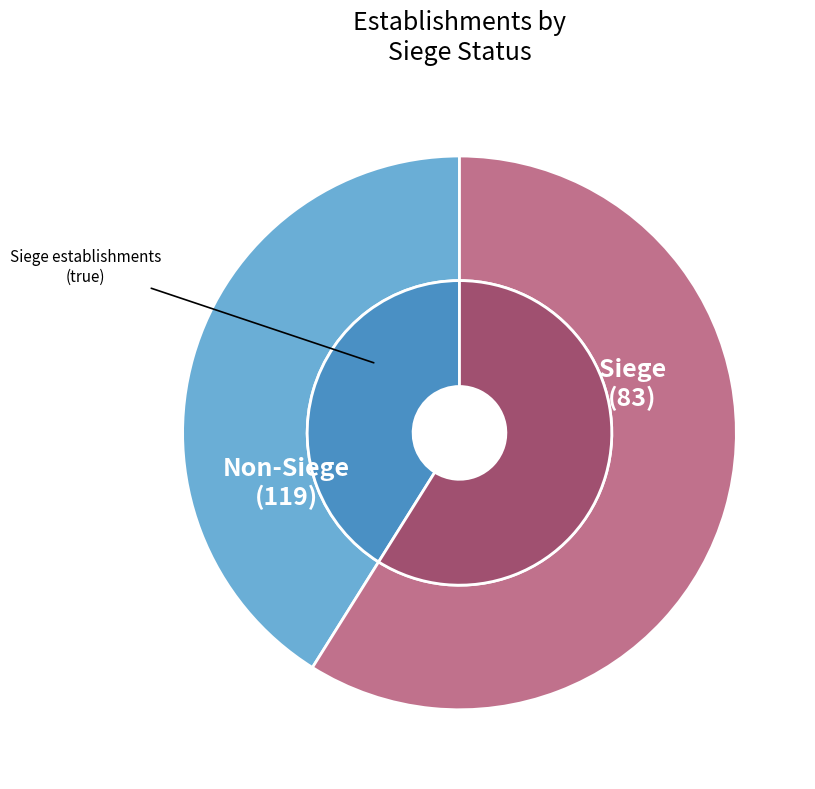

How many segments does this pie chart have?

2